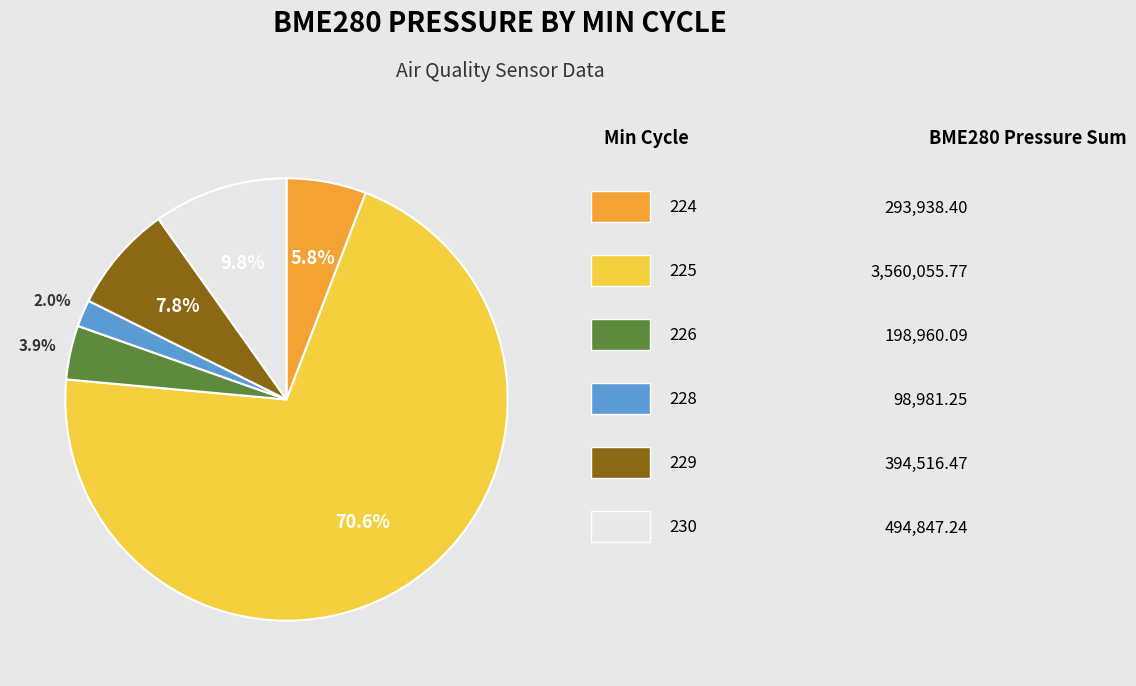

Is there a majority slice in this chart?

Yes